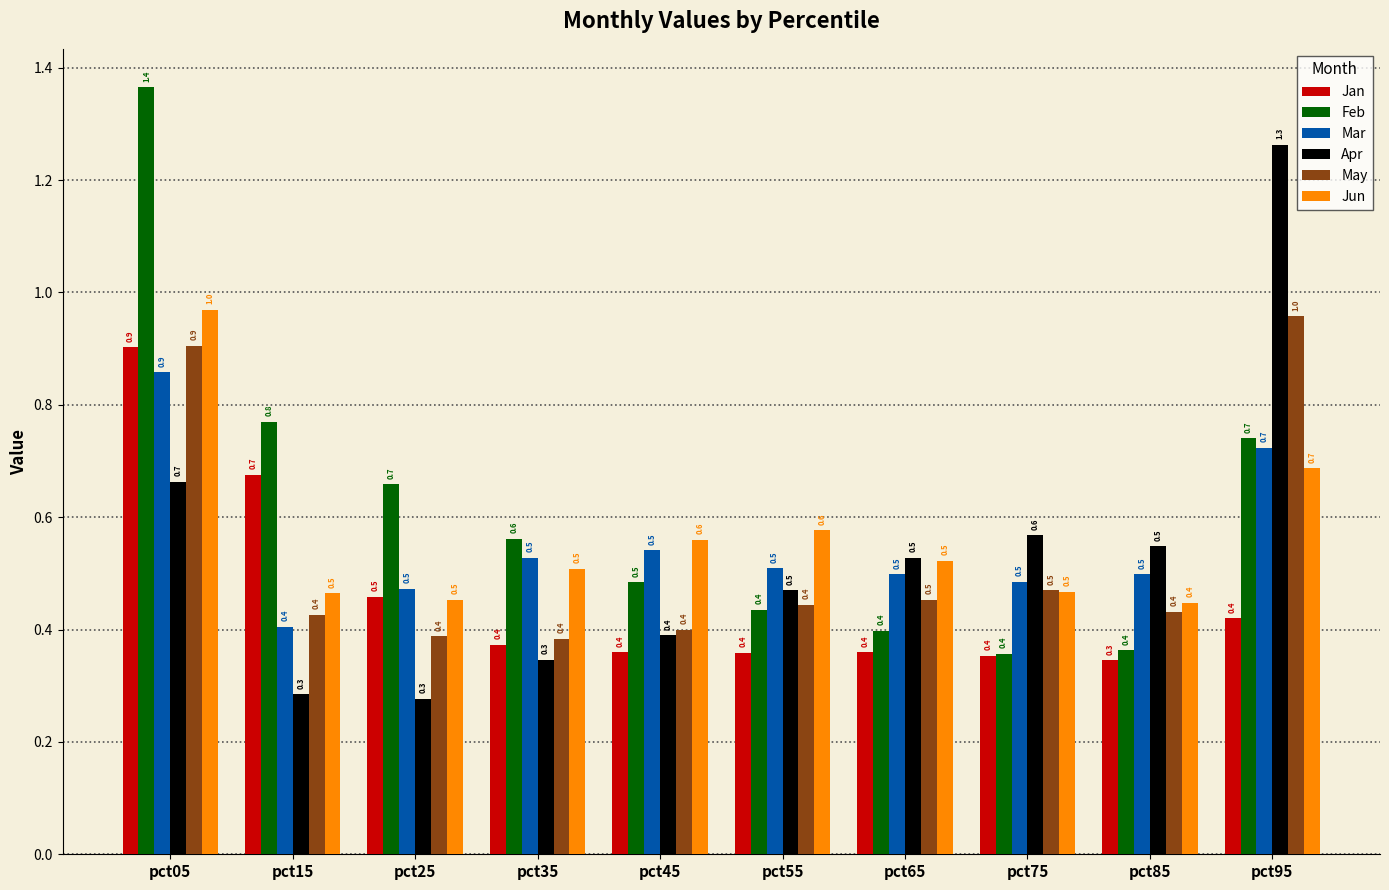

How many distinct data groups are displayed?

6